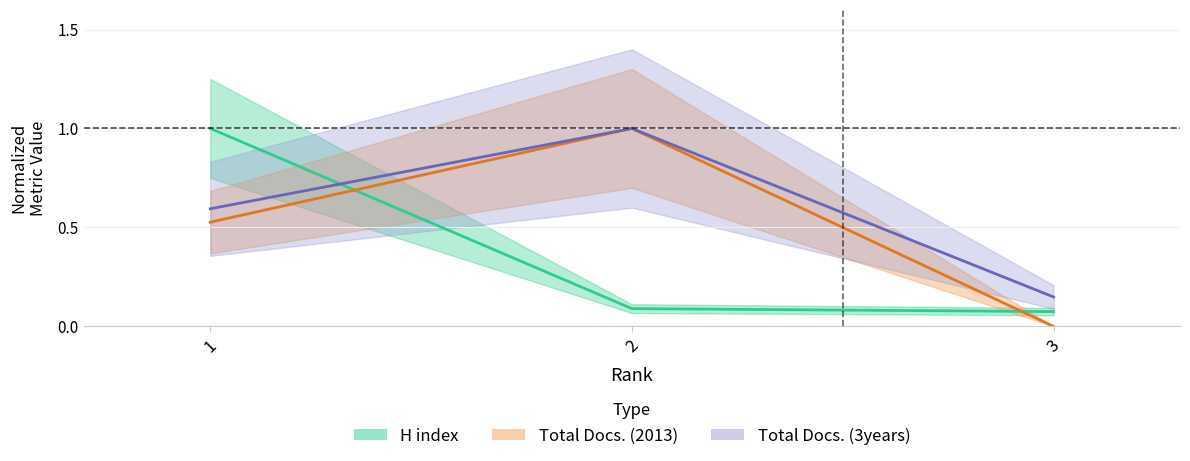

Which series changed the most between 1 and 2?

H index